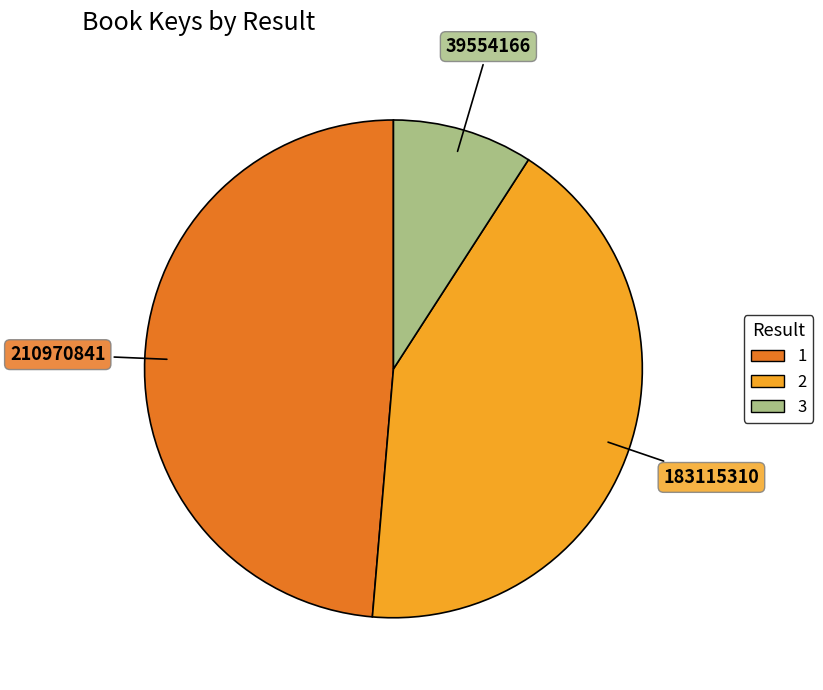

Which category has the biggest portion of the pie?

1